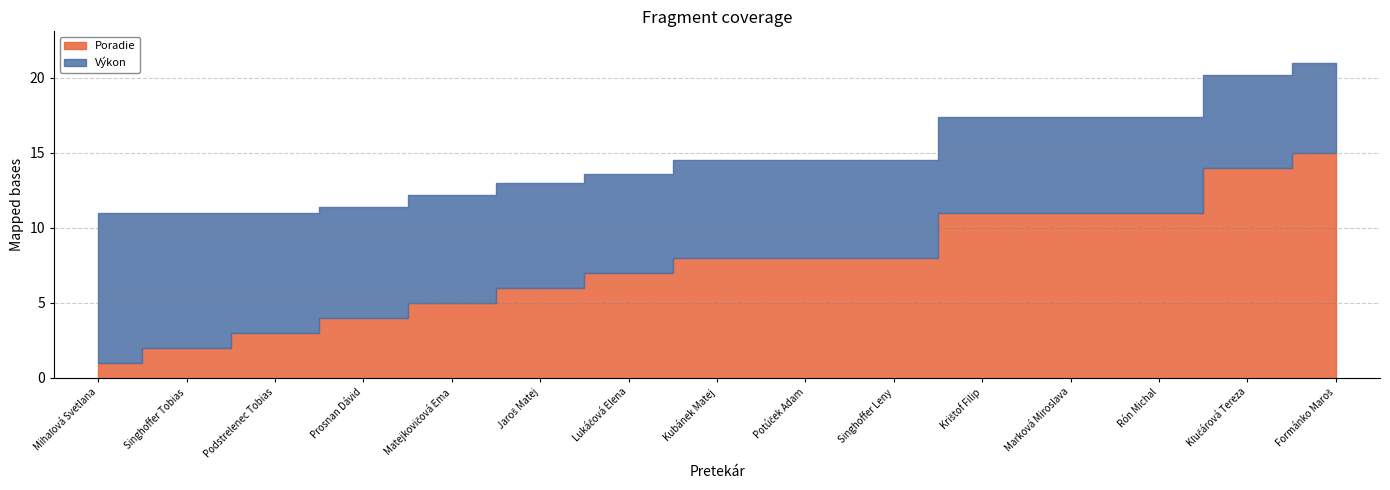

What is the smallest value displayed?

1